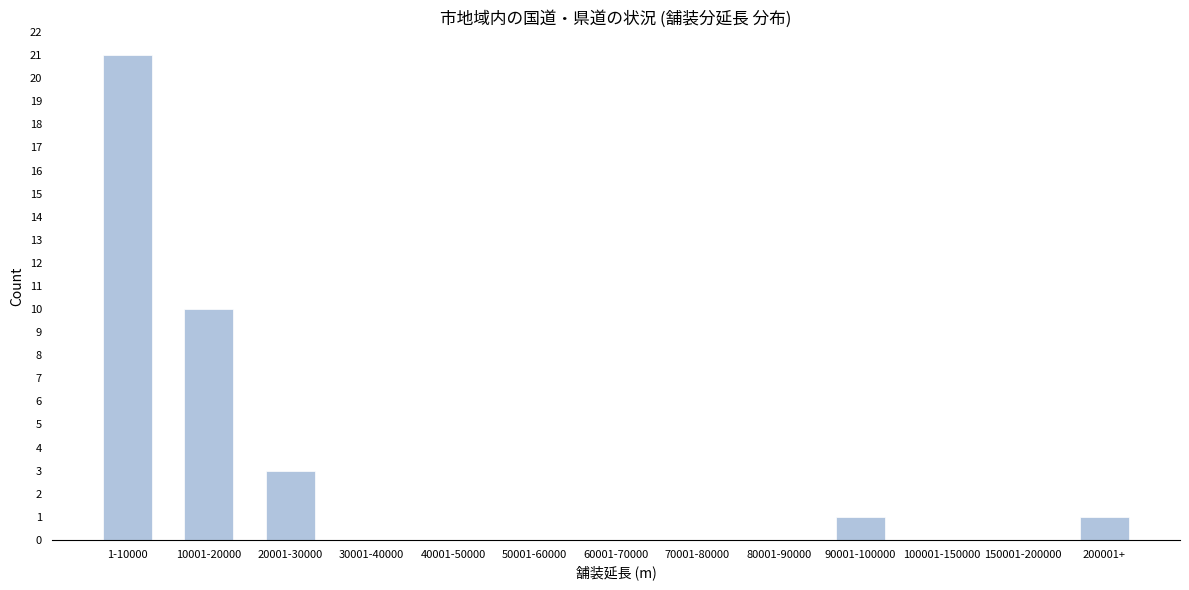

Reading left to right, transcribe all the data shown in this chart.

1-10000=21	10001-20000=10	20001-30000=3	30001-40000=0	40001-50000=0	50001-60000=0	60001-70000=0	70001-80000=0	80001-90000=0	90001-100000=1	100001-150000=0	150001-200000=0	200001+=1